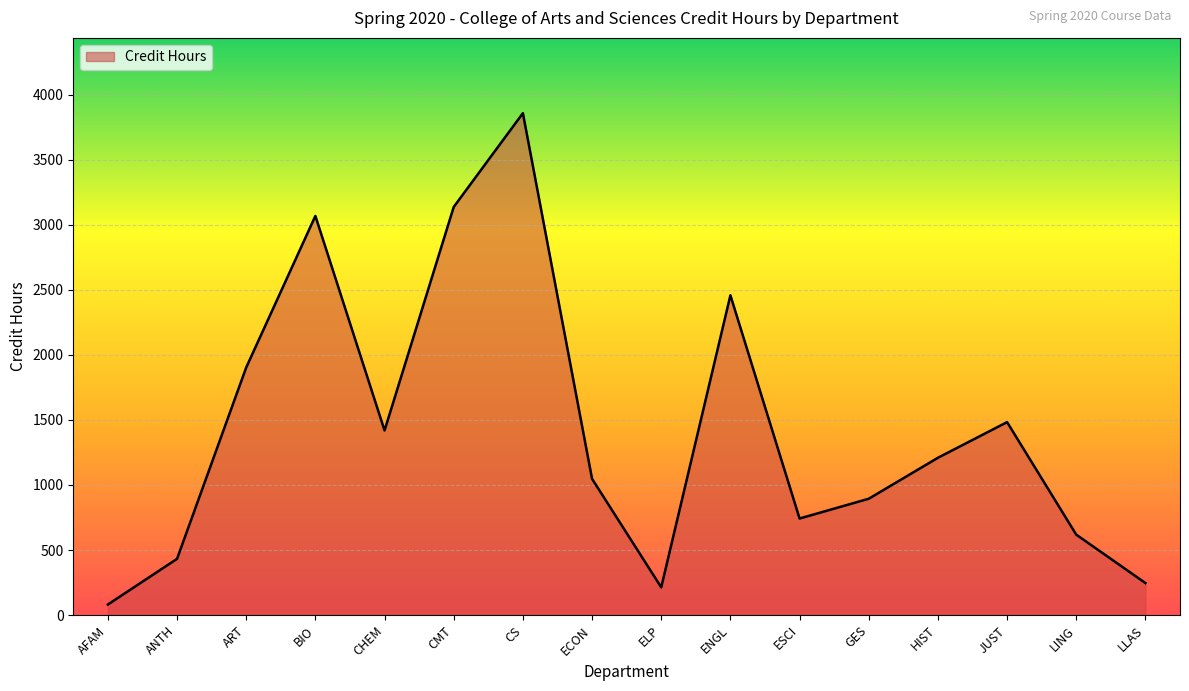

How many values are below 1209?

8